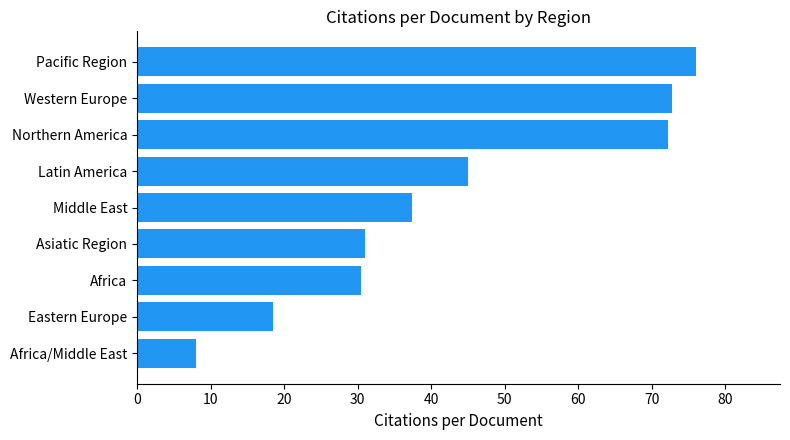

Is it true that the value at Africa/Middle East is 3.7?

False